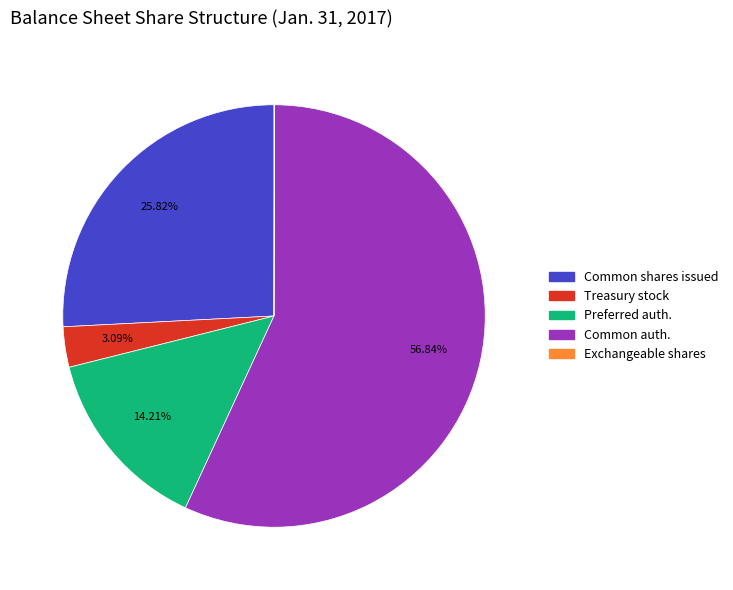

Do Preferred auth. and Treasury stock together represent more than half of the pie?

No